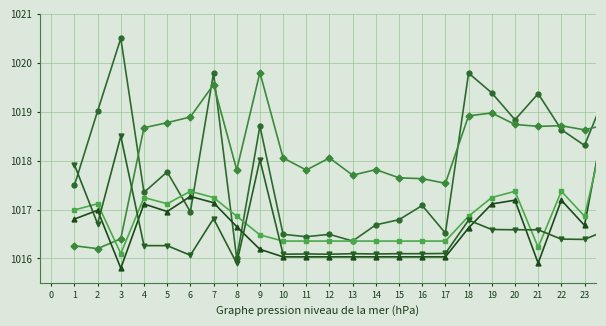

What is the minimum value shown in the chart?

1015.8